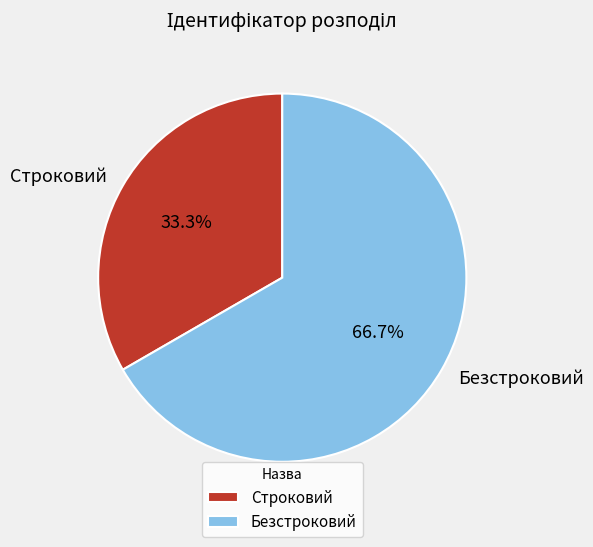

Is there a majority slice in this chart?

Yes